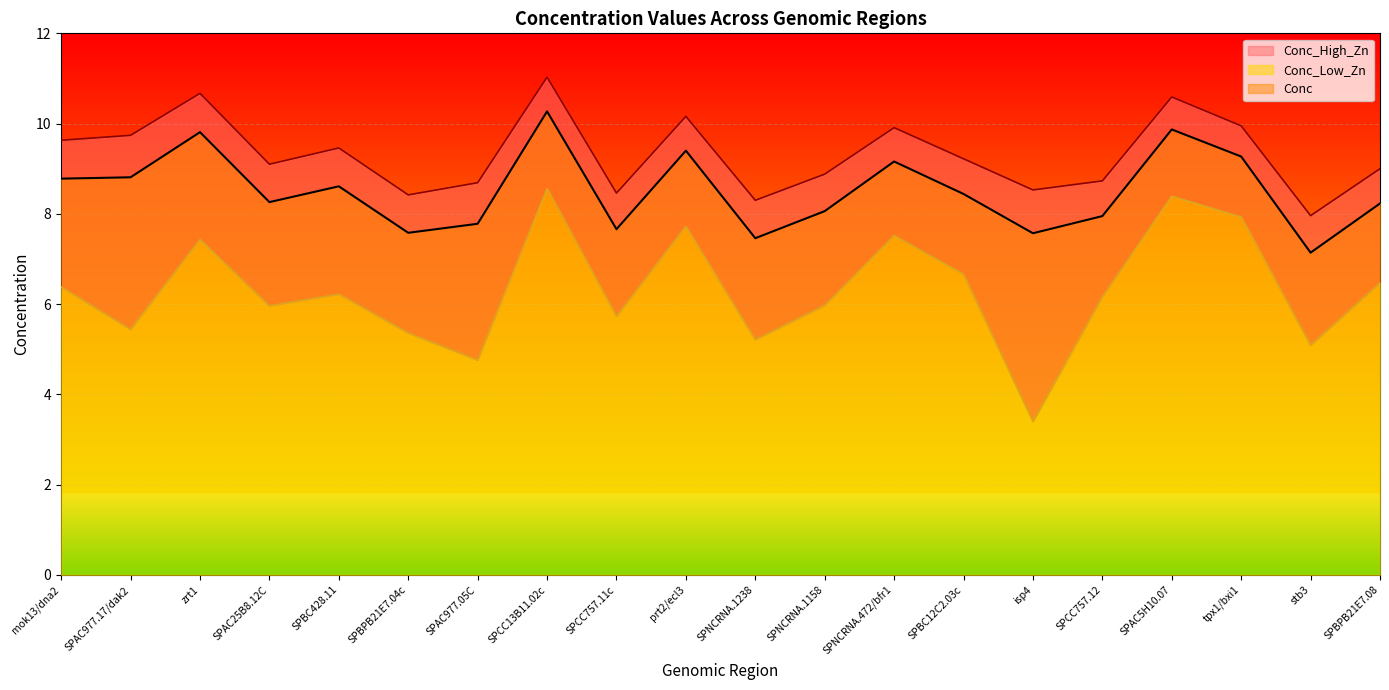

At how many categories does at least one series exceed 4?

20